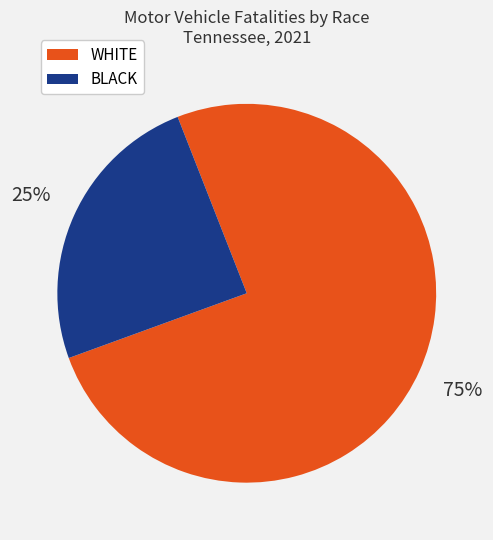

Do WHITE and BLACK together represent more than half of the pie?

Yes